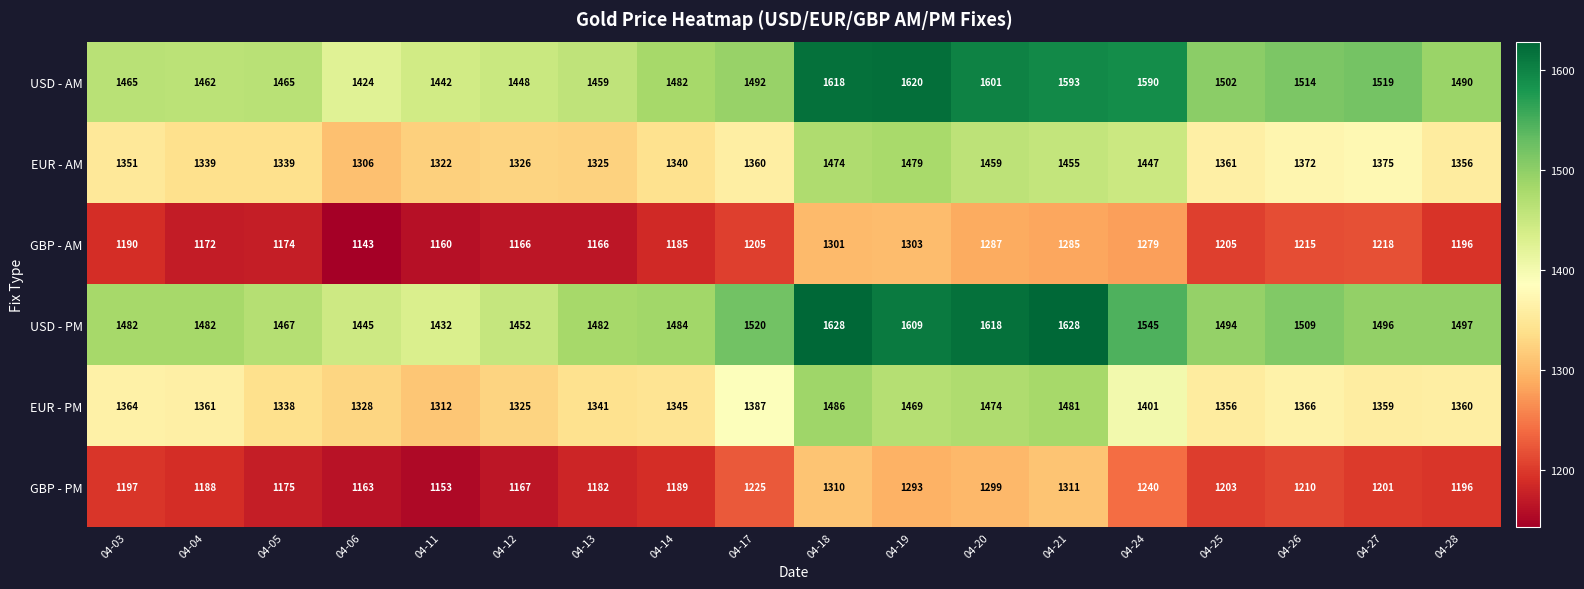

Which series has the largest total across all categories?

USD - PM